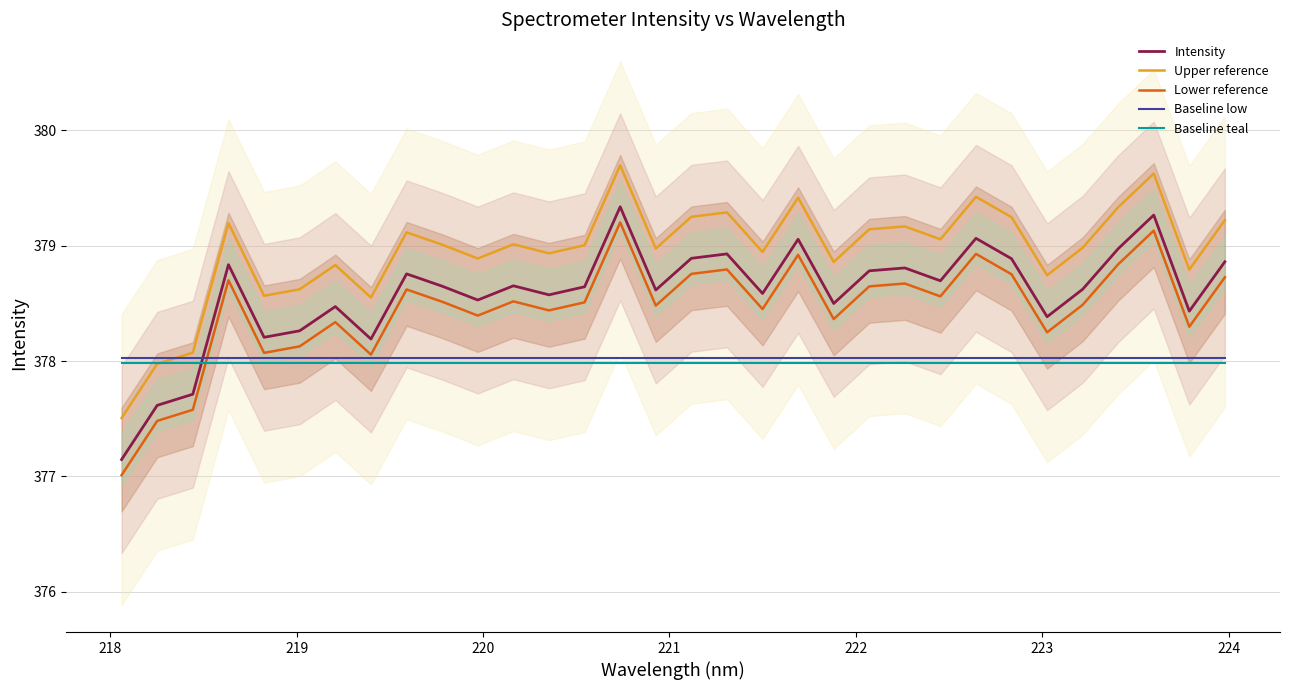

Which series ends up on top after the final intersection of Lower reference and Baseline teal?

Lower reference